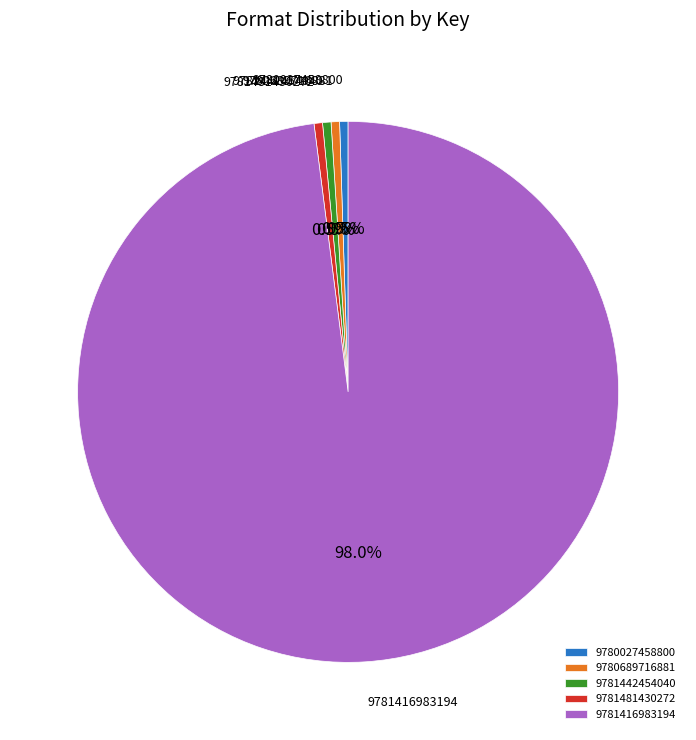

To the nearest percent, what is the average slice percentage?

20%